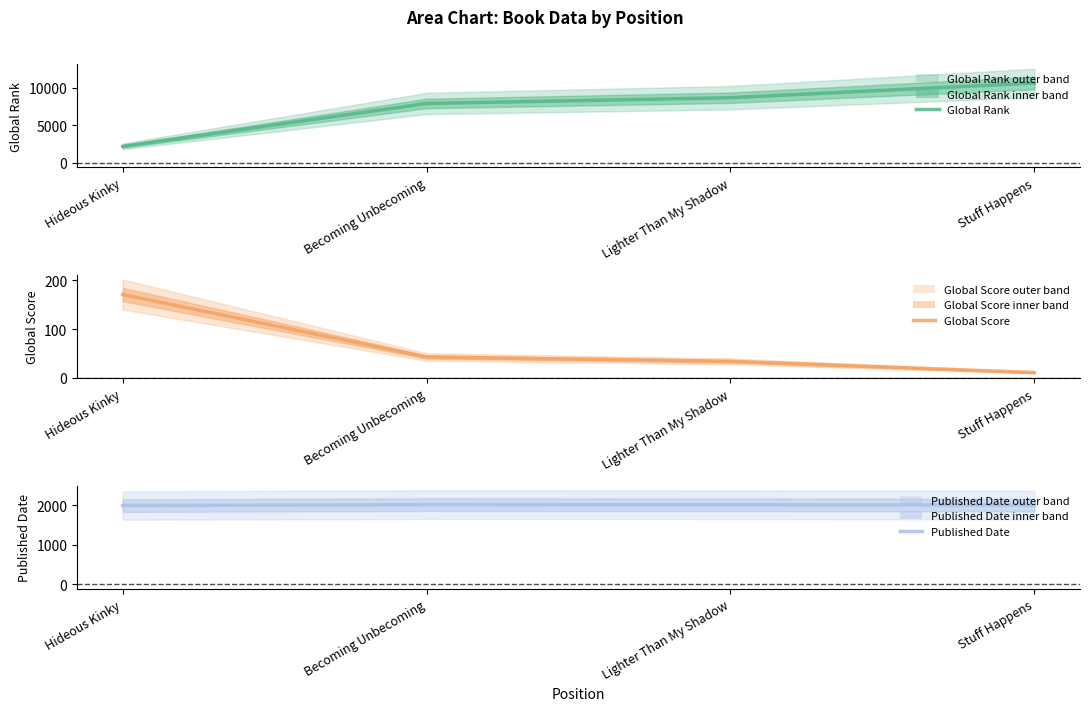

Reading left to right, transcribe all the data shown in this chart.

Global Rank: 2178	7889	8658	10613
Global Score: 171	43	34	11
Published Date: 1992	2015	2013	2004